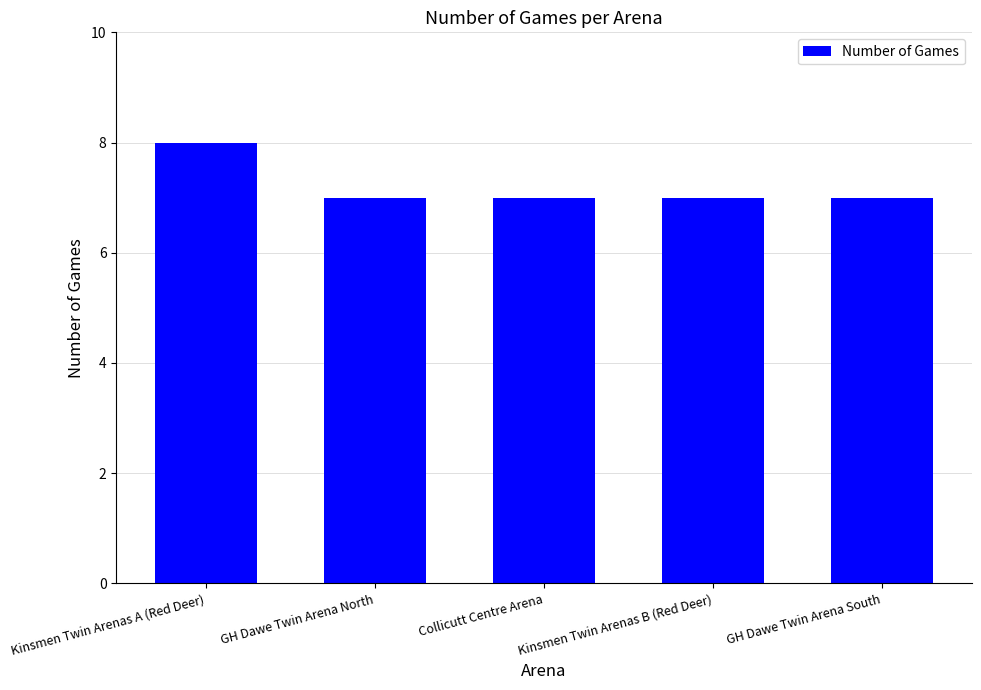

Reading left to right, what are all the values shown in this chart?

Kinsmen Twin Arenas A (Red Deer)=8	GH Dawe Twin Arena North=7	Collicutt Centre Arena=7	Kinsmen Twin Arenas B (Red Deer)=7	GH Dawe Twin Arena South=7